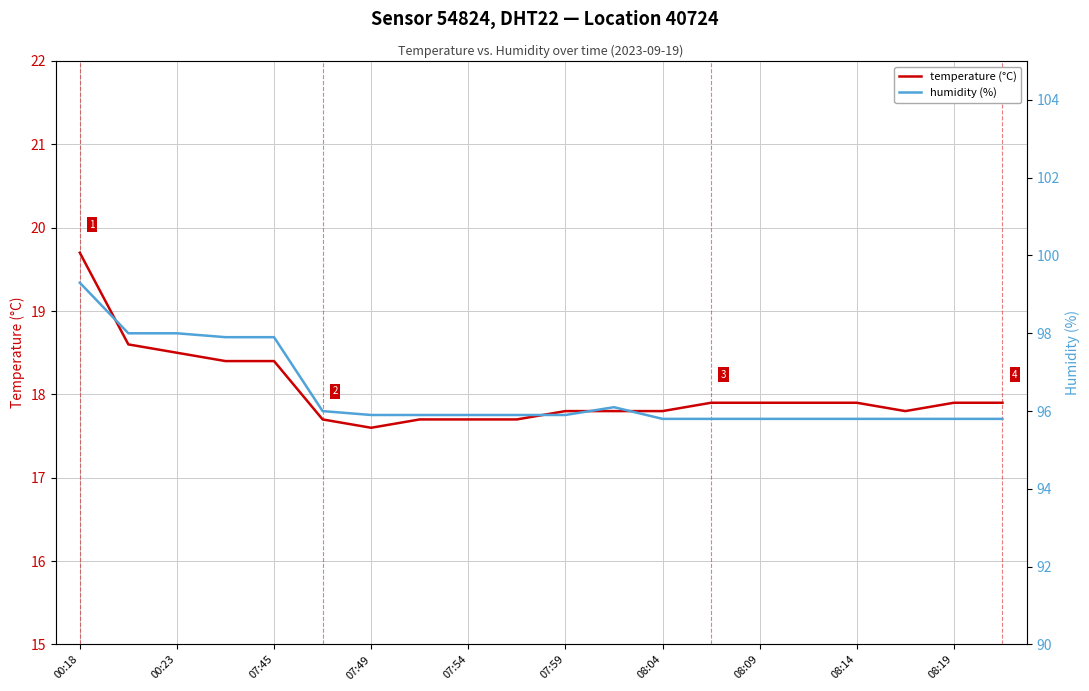

What is the lowest value of the temperature (°C) series?

17.6